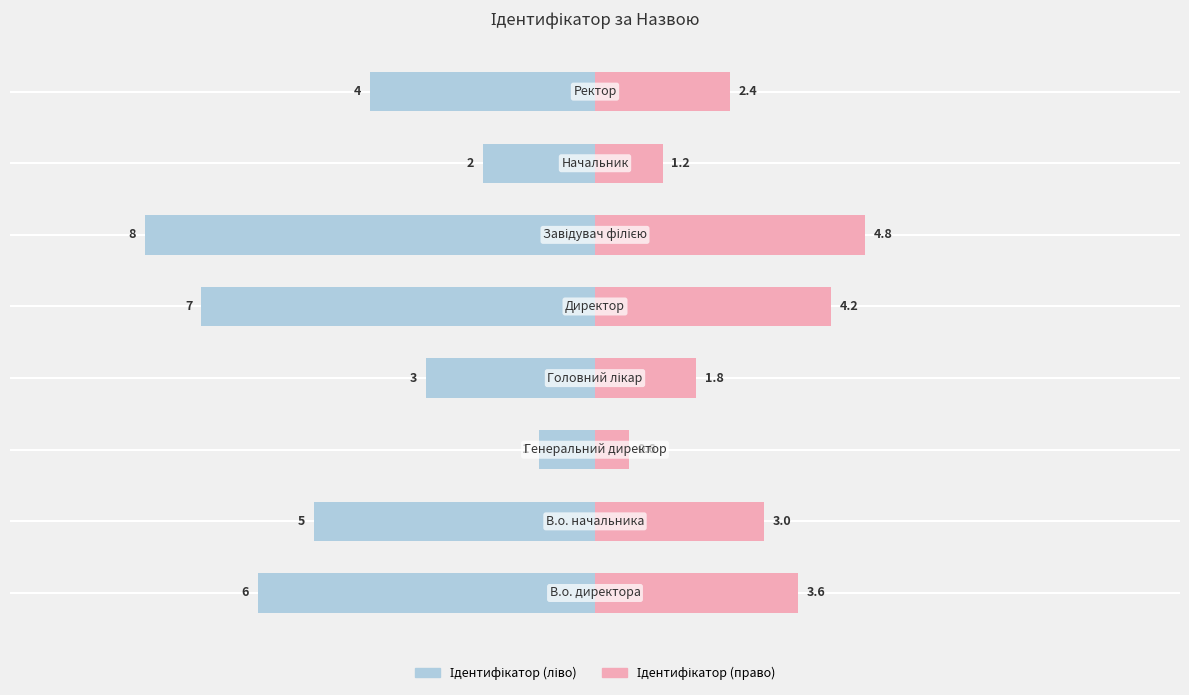

What are all the series names shown in the legend?

Ідентифікатор (ліво), Ідентифікатор (право)